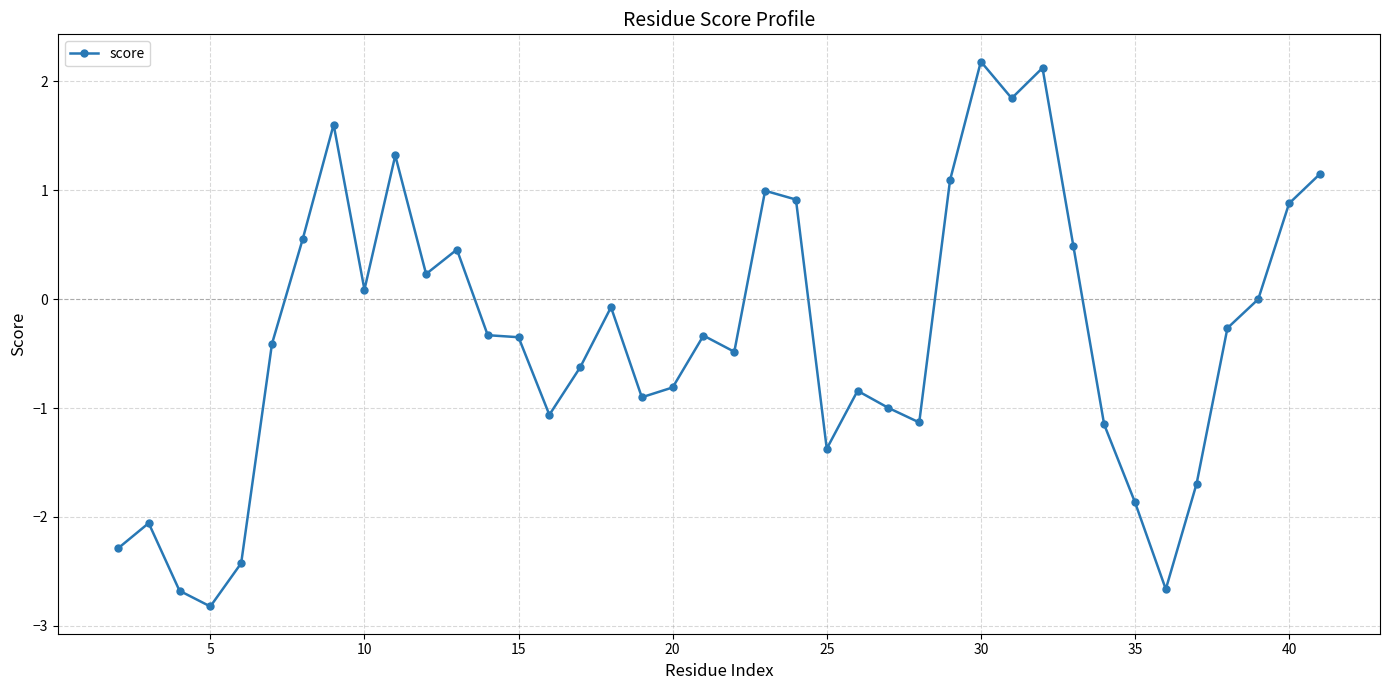

Count the number of categories in the chart.

40